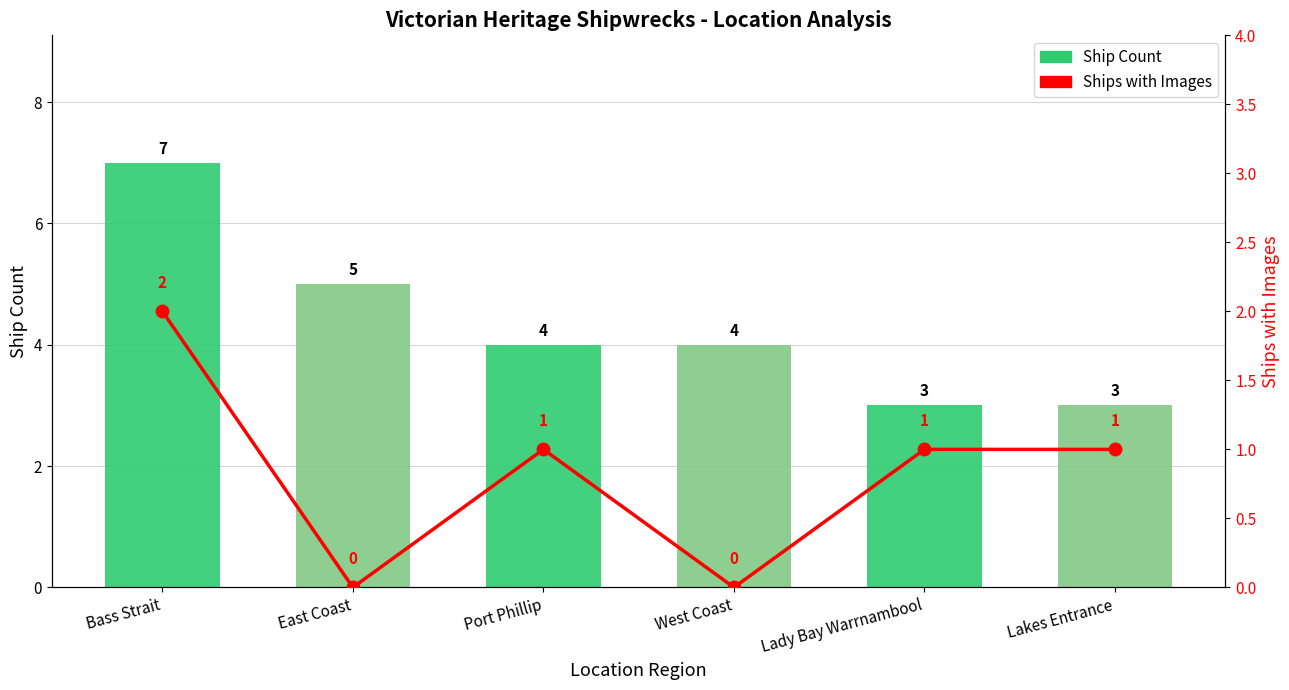

Which series has the largest range (max minus min)?

Ship Count